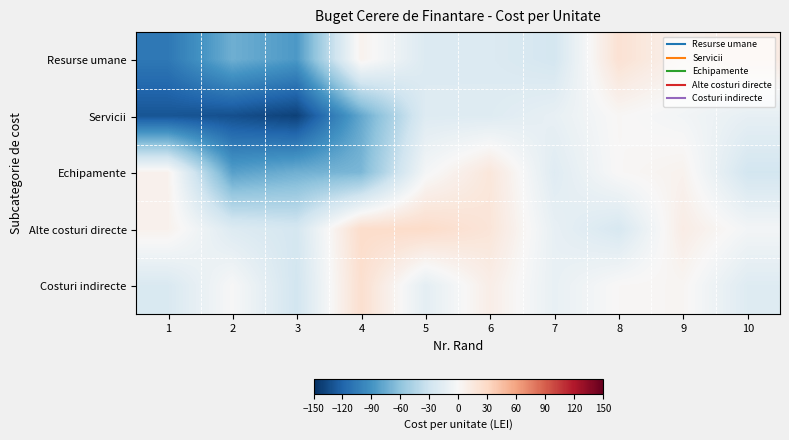

Reading left to right, transcribe all the data shown in this chart.

Resurse umane: 1=-107.5	2=-73.0	3=-86.1	4=5.9	5=-20.6	6=-20.6	7=-26.5	8=22.0	9=6.1	10=12.5
Servicii: 1=-128.8	2=-131.8	3=-140.1	4=-77.3	5=-19.1	6=-19.0	7=-11.7	8=1.5	9=-4.1	10=-12.5
Echipamente: 1=6.7	2=-81.6	3=-72.5	4=-68.0	5=-2.6	6=17.1	7=-18.0	8=0.9	9=5.5	10=-27.2
Alte costuri directe: 1=6.5	2=-19.8	3=-26.1	4=26.9	5=27.9	6=18.5	7=-11.7	8=-24.1	9=11.1	10=-3.6
Costuri indirecte: 1=-22.7	2=-0.3	3=-27.9	4=24.6	5=-14.5	6=9.8	7=-11.3	8=1.2	9=2.8	10=-18.9